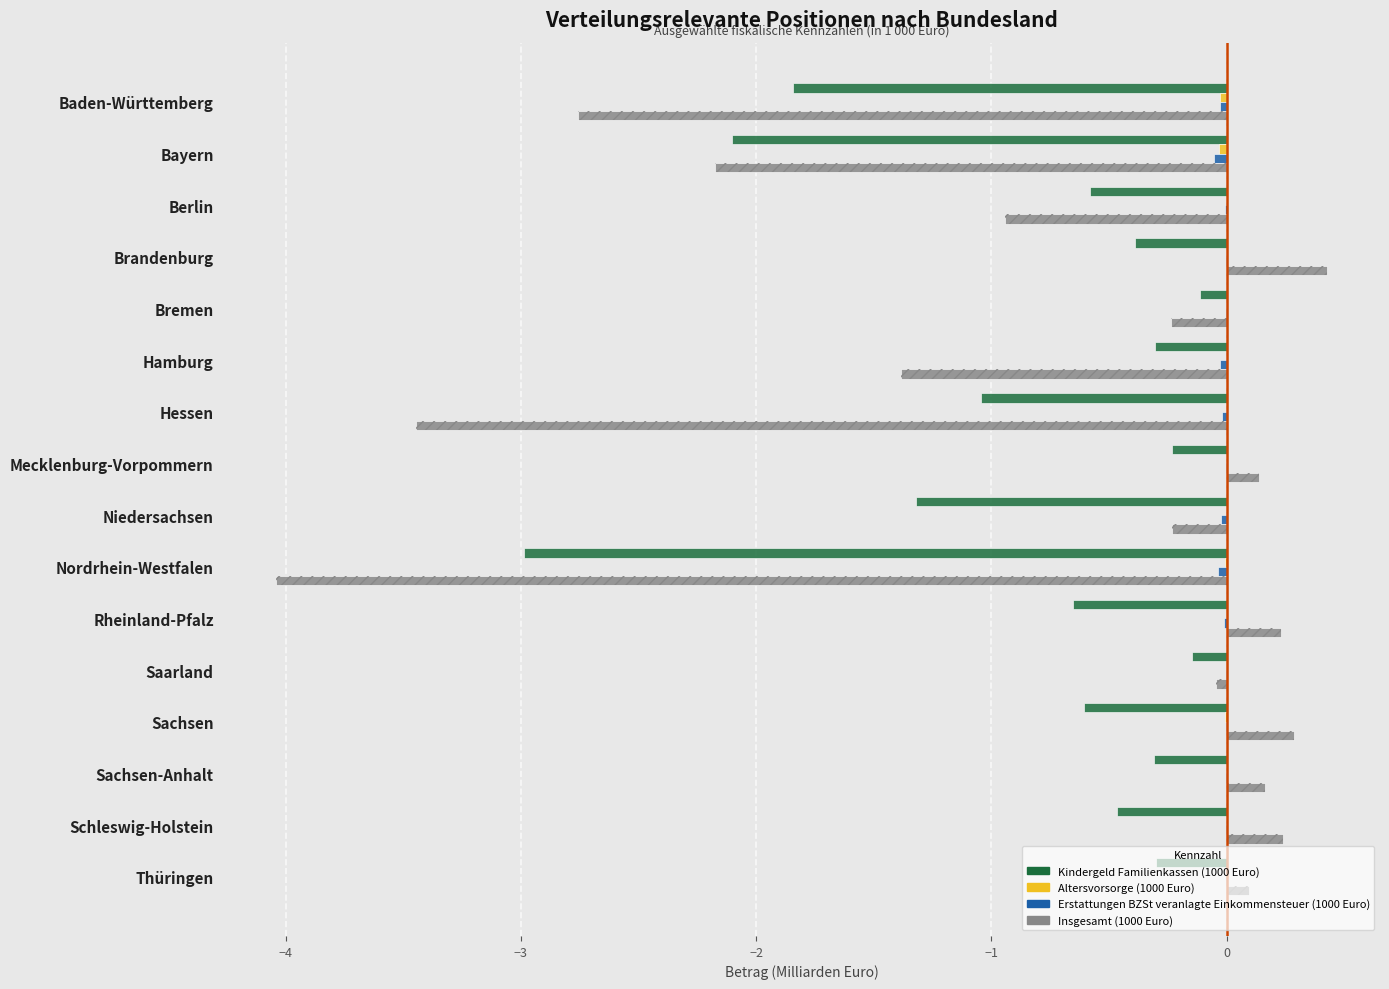

Reading right to left, extract all data points from this chart.

Kindergeld Familienkassen (1000 Euro): -0.3	-0.5	-0.3	-0.6	-0.1	-0.7	-3.0	-1.3	-0.2	-1.0	-0.3	-0.1	-0.4	-0.6	-2.1	-1.8
Altersvorsorge (1000 Euro): -0.0	0.0	0.0	-0.0	-0.0	-0.0	-0.0	0.0	0.0	0.0	0.0	0.0	0.0	0.0	-0.0	-0.0
Erstattungen BZSt veranlagte Einkommensteuer (1000 Euro): -0.0	-0.0	-0.0	-0.0	-0.0	-0.0	-0.0	-0.0	-0.0	-0.0	-0.0	-0.0	-0.0	-0.0	-0.1	-0.0
Insgesamt (1000 Euro): 0.1	0.2	0.2	0.3	-0.0	0.2	-4.0	-0.2	0.1	-3.4	-1.4	-0.2	0.4	-0.9	-2.2	-2.8